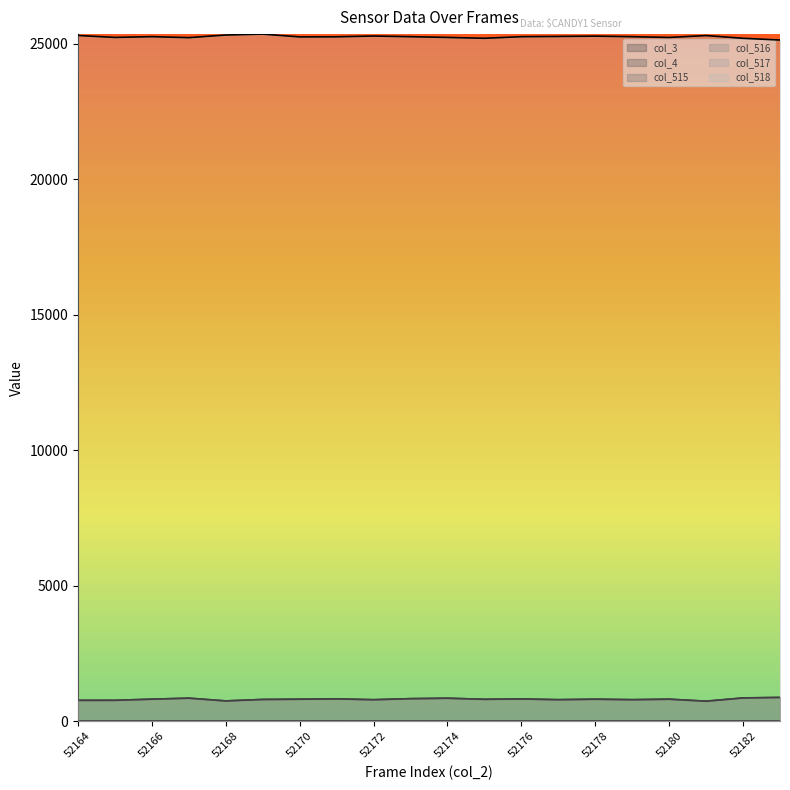

True or false: col_516 has more than 0 points higher than both neighbors.

True